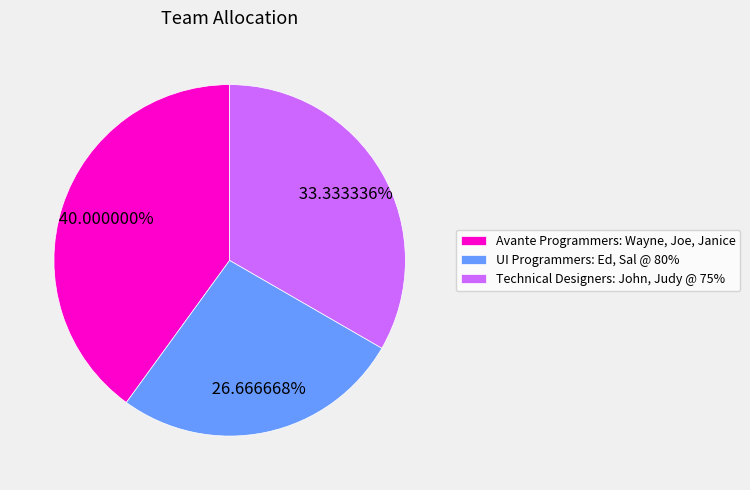

Combined, do Technical Designers: John, Judy @ 75% and Avante Programmers: Wayne, Joe, Janice account for over 50%?

Yes